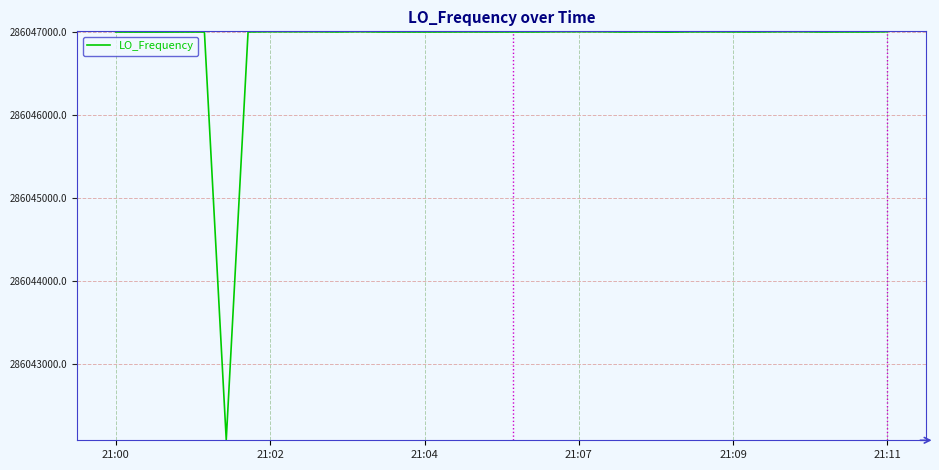

What is the maximum value shown in the chart?

286047001.2